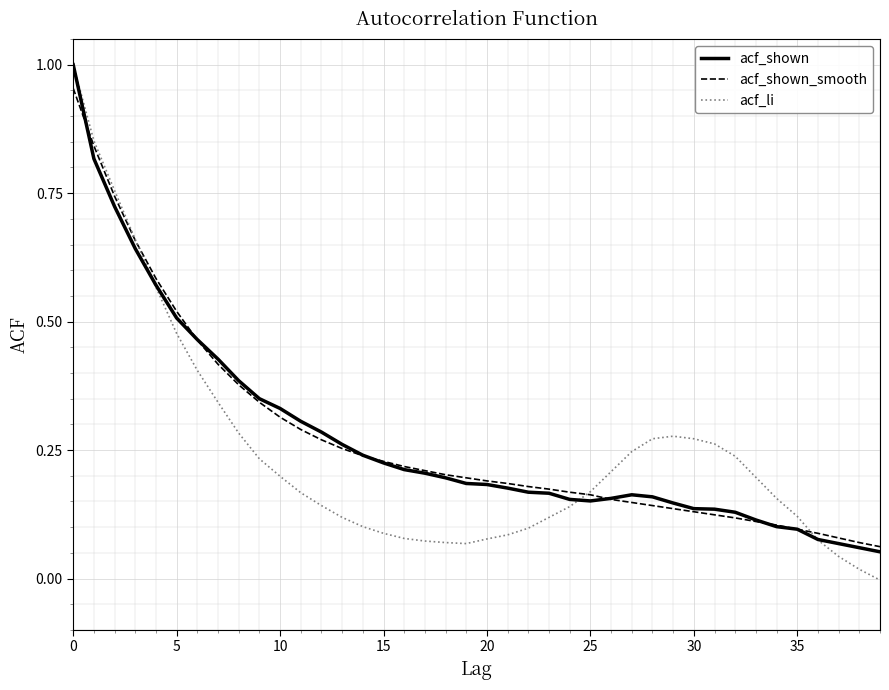

Which series has the largest range (max minus min)?

acf_li